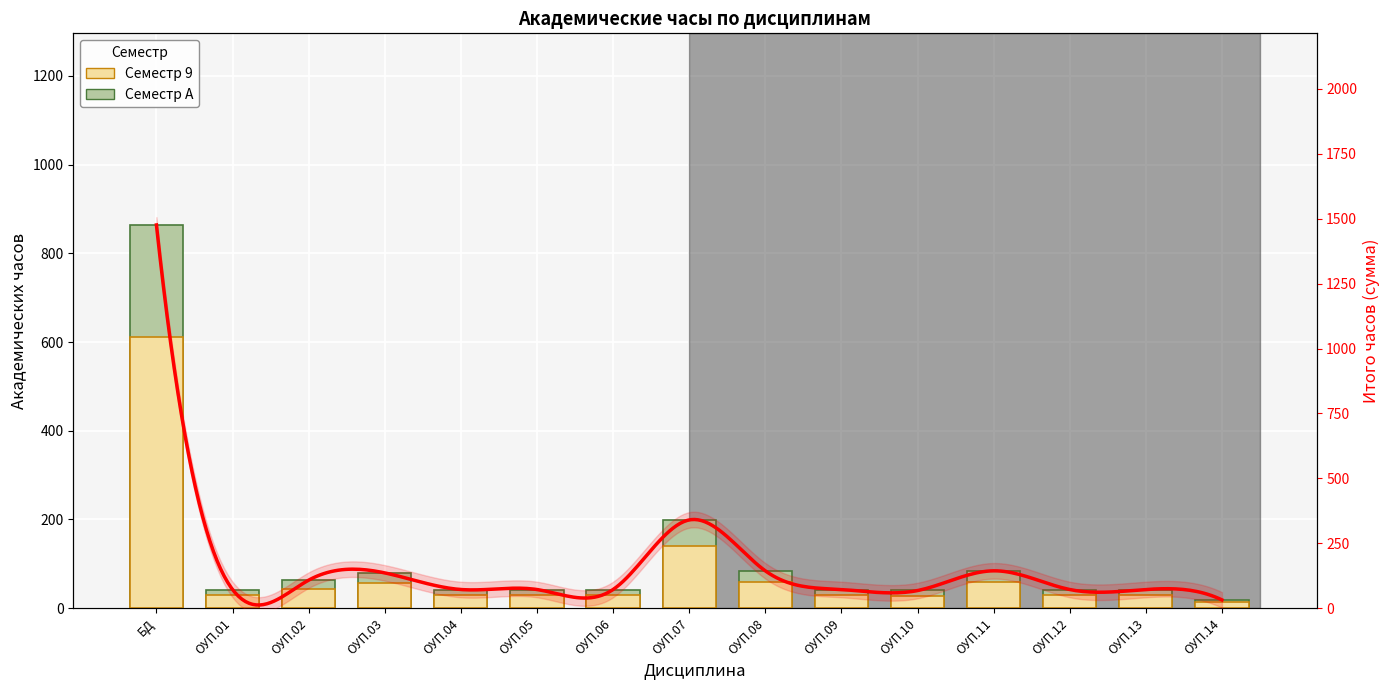

What is the total value across all series at ОУП.14?

32